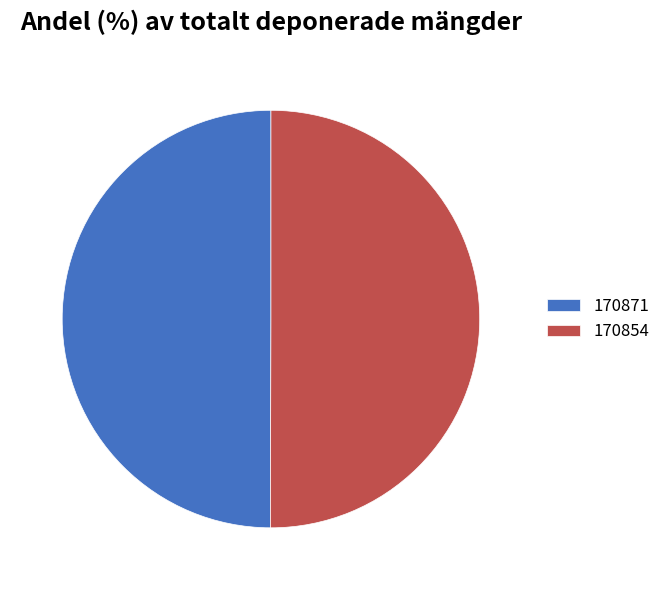

Combined, do 170854 and 170871 account for over 50%?

Yes